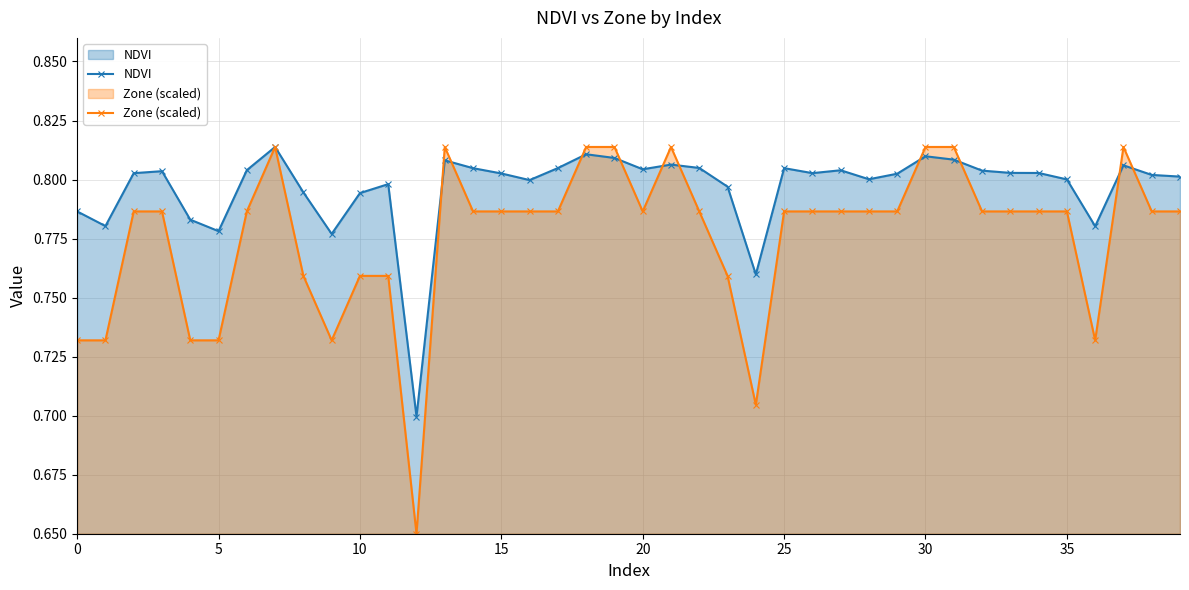

Reading right to left, list all the values displayed in this chart.

NDVI: 0.8	0.8	0.8	0.8	0.8	0.8	0.8	0.8	0.8	0.8	0.8	0.8	0.8	0.8	0.8	0.8	0.8	0.8	0.8	0.8	0.8	0.8	0.8	0.8	0.8	0.8	0.8	0.7	0.8	0.8	0.8	0.8	0.8	0.8	0.8	0.8	0.8	0.8	0.8	0.8
Zone (scaled): 0.8	0.8	0.8	0.7	0.8	0.8	0.8	0.8	0.8	0.8	0.8	0.8	0.8	0.8	0.8	0.7	0.8	0.8	0.8	0.8	0.8	0.8	0.8	0.8	0.8	0.8	0.8	0.7	0.8	0.8	0.7	0.8	0.8	0.8	0.7	0.7	0.8	0.8	0.7	0.7